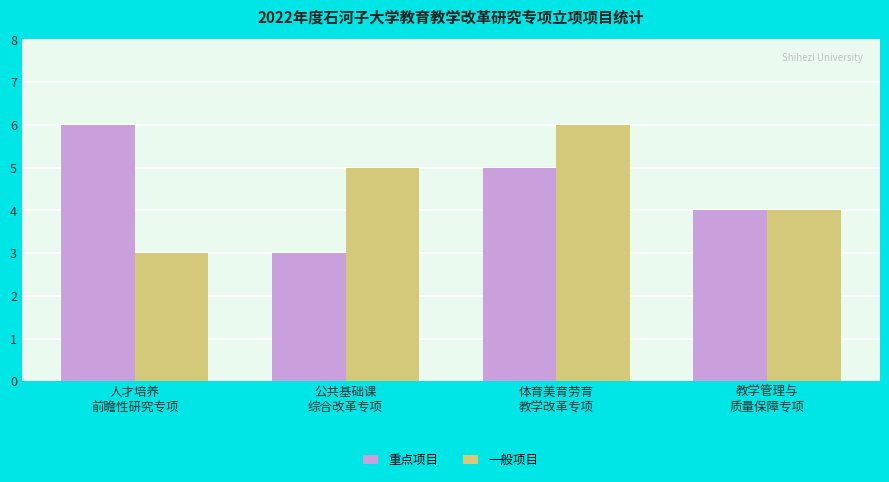

What is the difference between the maximum and minimum values in the 一般项目 series?

3